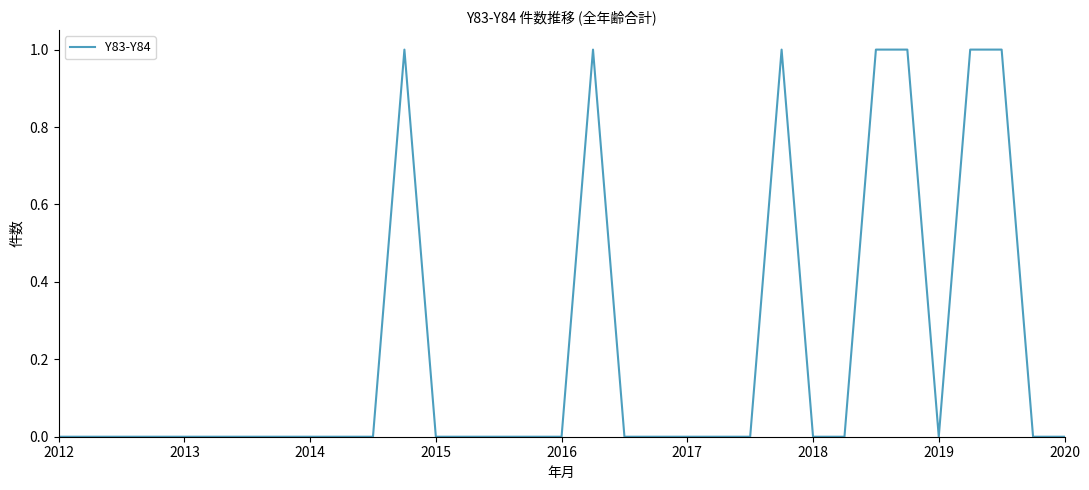

True or false: there are more than 2 points higher than both neighbors.

True